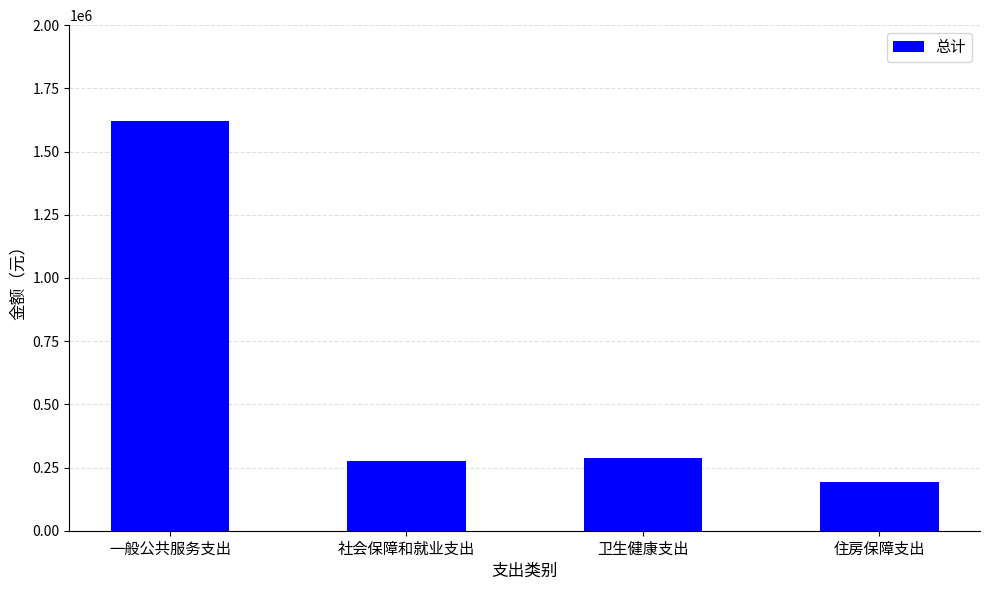

At which category does the chart reach its minimum across all series?

住房保障支出